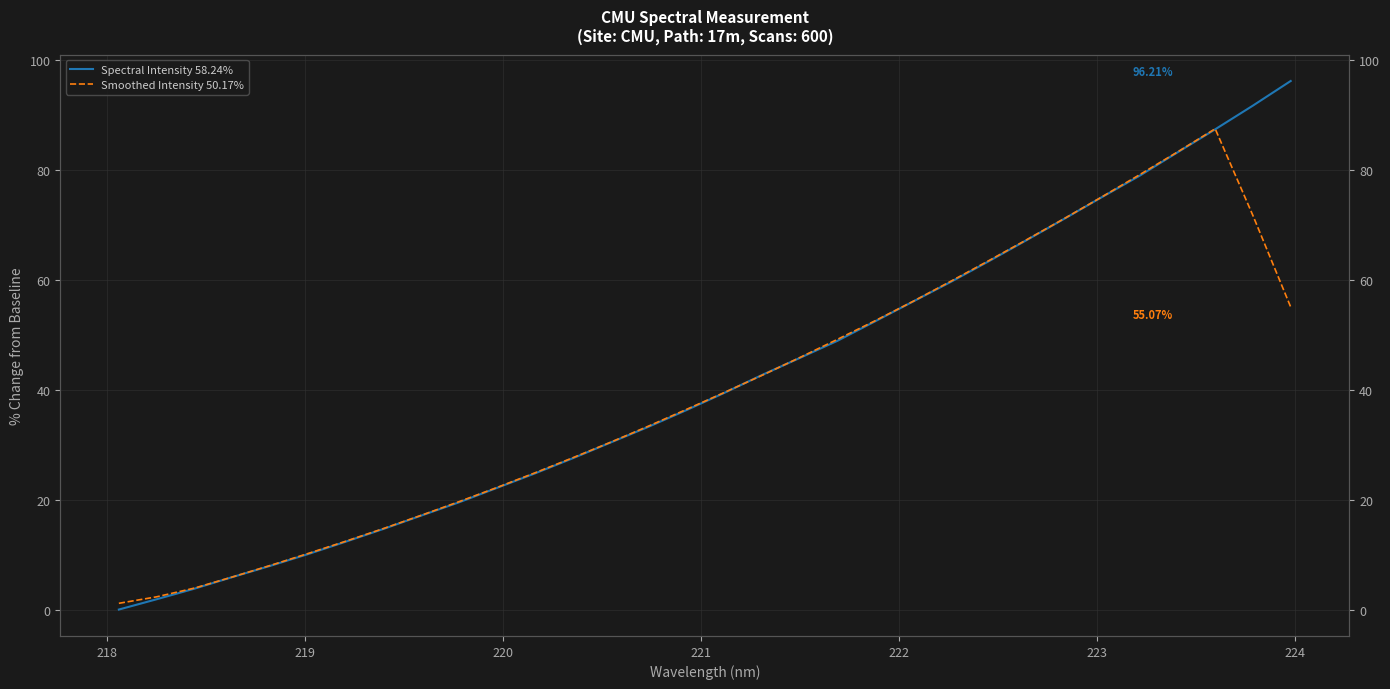

Which series ends up on top after the final intersection of Smoothed Intensity 50.17% and Spectral Intensity 58.24%?

Spectral Intensity 58.24%